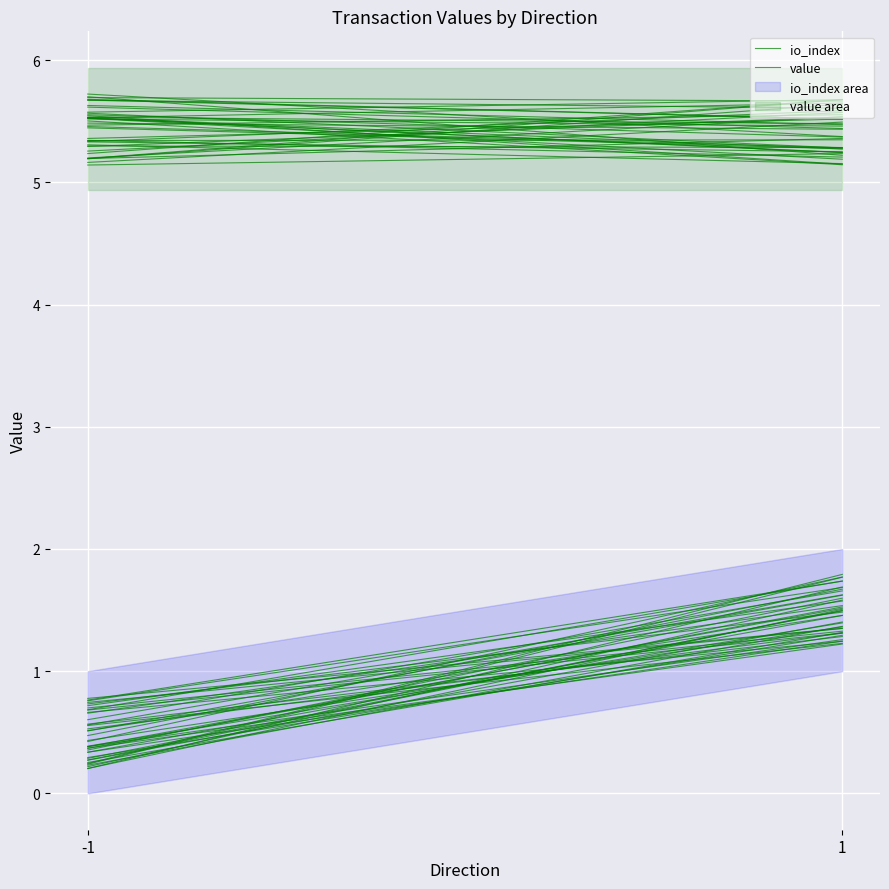

At which label does io_index reach its minimum?

-1